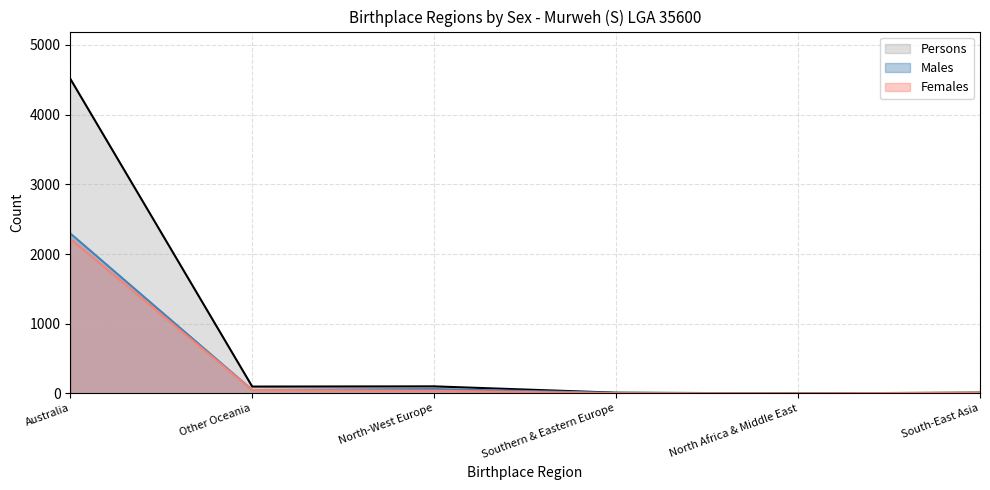

Reading left to right, list all the values displayed in this chart.

Persons (line): 4515	98	101	10	0	11
Males (line): 2296	50	63	7	0	3
Females (line): 2219	48	38	3	0	8